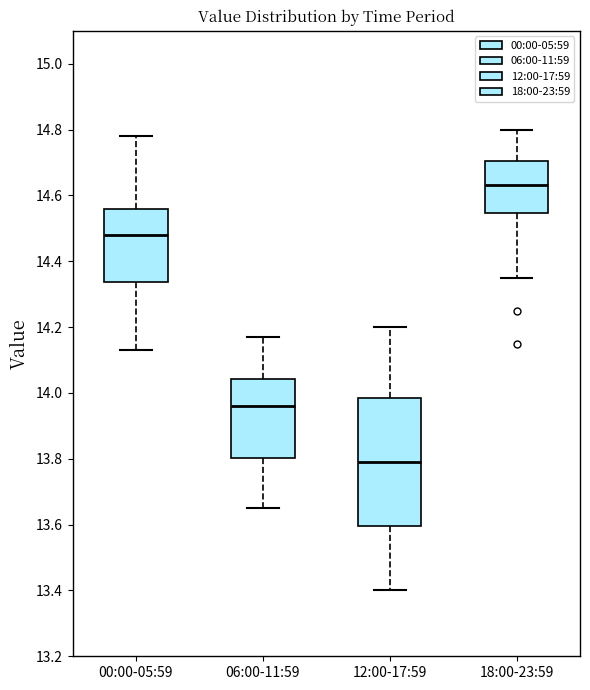

Reading left to right, read every box against the y-axis: the position of its median line, the range the box covers, and the ends of its whiskers. The values are not printed on the chart, so give them approximately, as read against the axis.

00:00-05:59: median 14.48, box 14.34 to 14.56, whiskers 14.14 to 14.78
06:00-11:59: median 13.96, box 13.80 to 14.04, whiskers 13.66 to 14.18
12:00-17:59: median 13.80, box 13.60 to 13.98, whiskers 13.40 to 14.20
18:00-23:59: median 14.64, box 14.54 to 14.70, whiskers 14.36 to 14.80